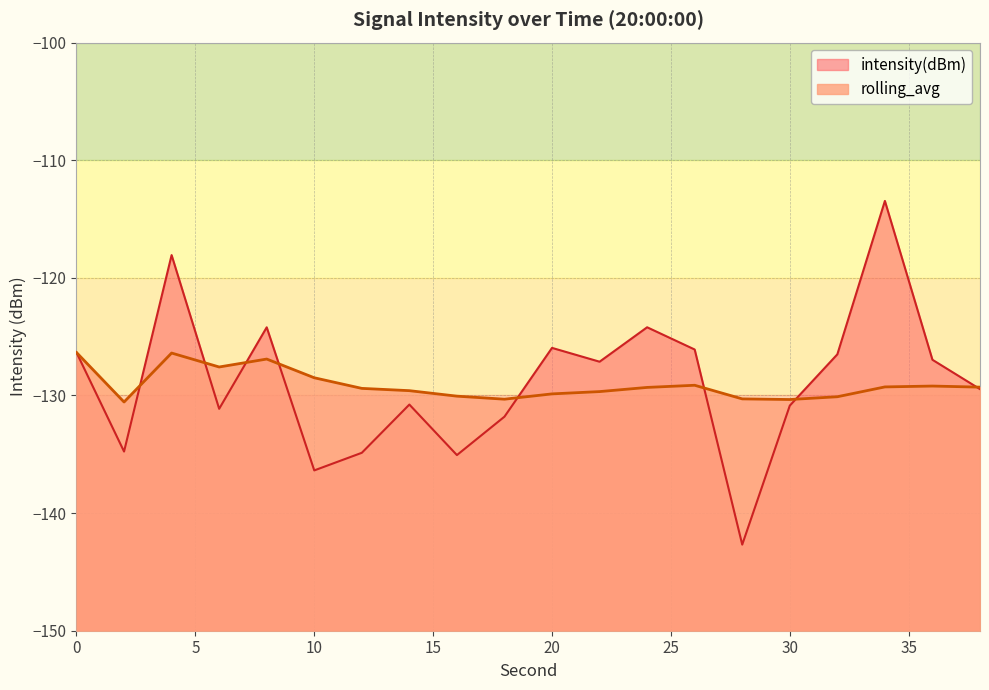

What is the difference between the maximum and minimum values in the rolling_avg series?

4.2